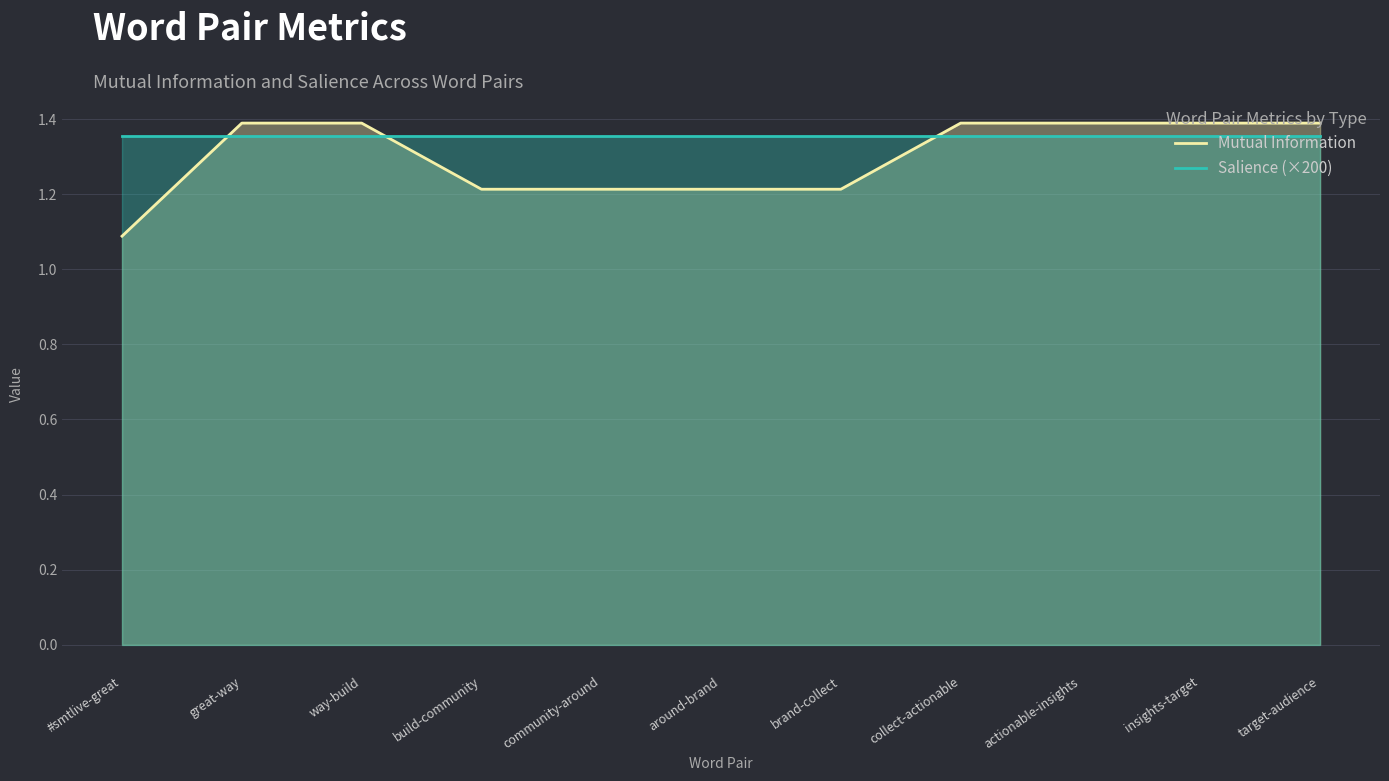

What is the maximum value shown in the chart?

1.4